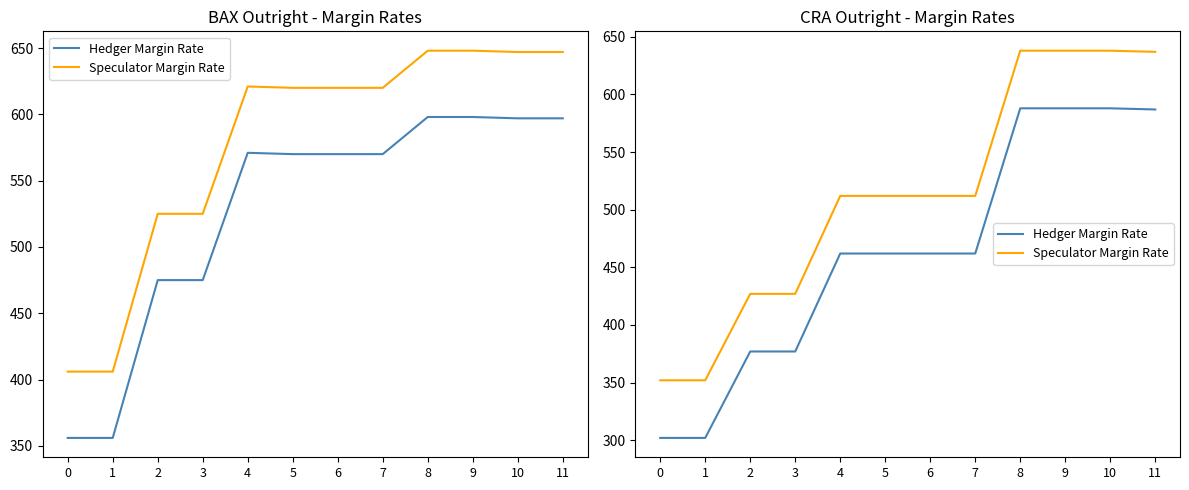

The value of Speculator Margin Rate at 2 is 113. True or false?

False